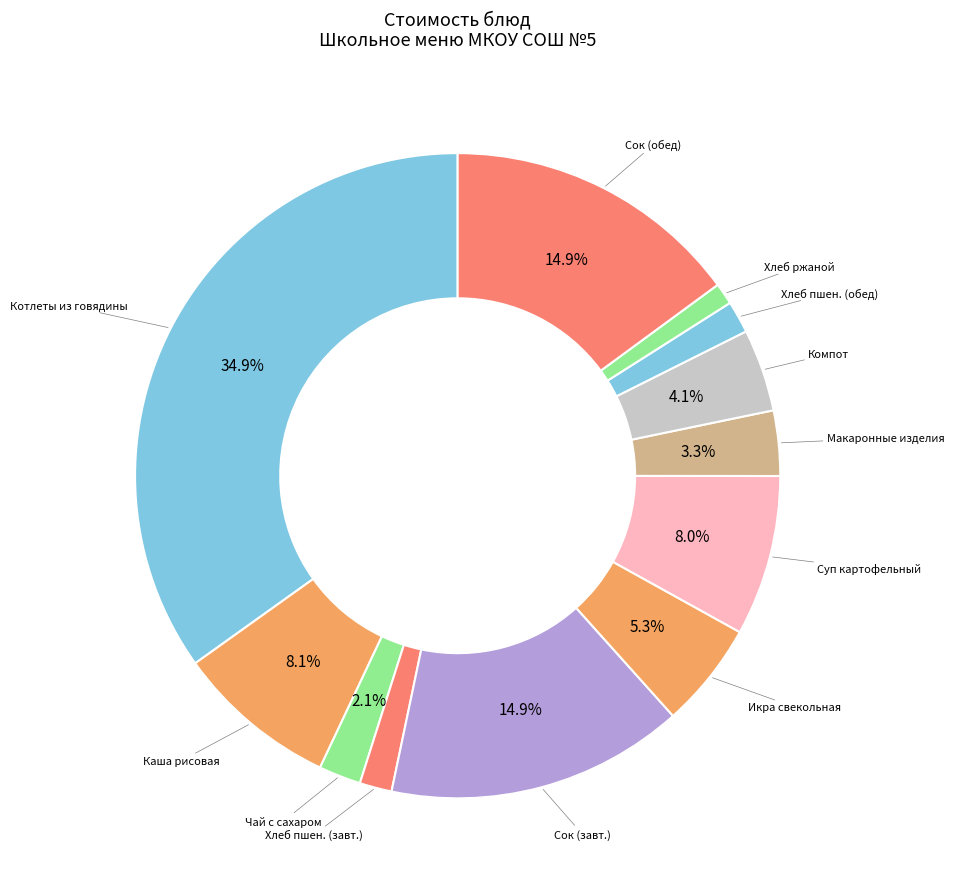

Count the number of slices in the pie.

12